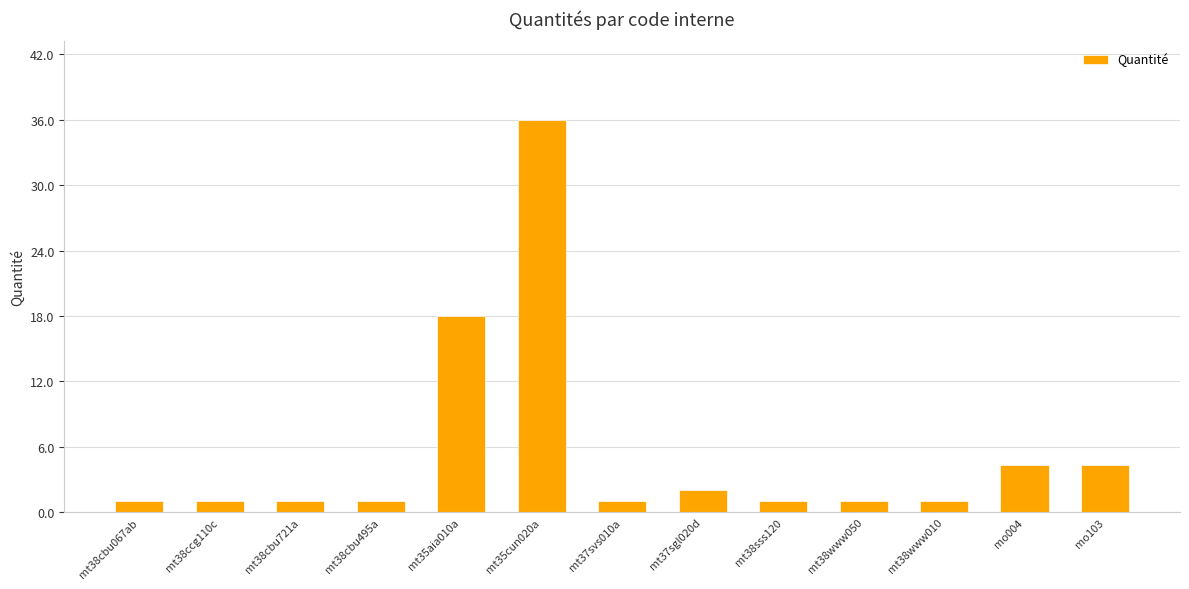

What is the label of the 10th bar from the right?

mt38cbu495a